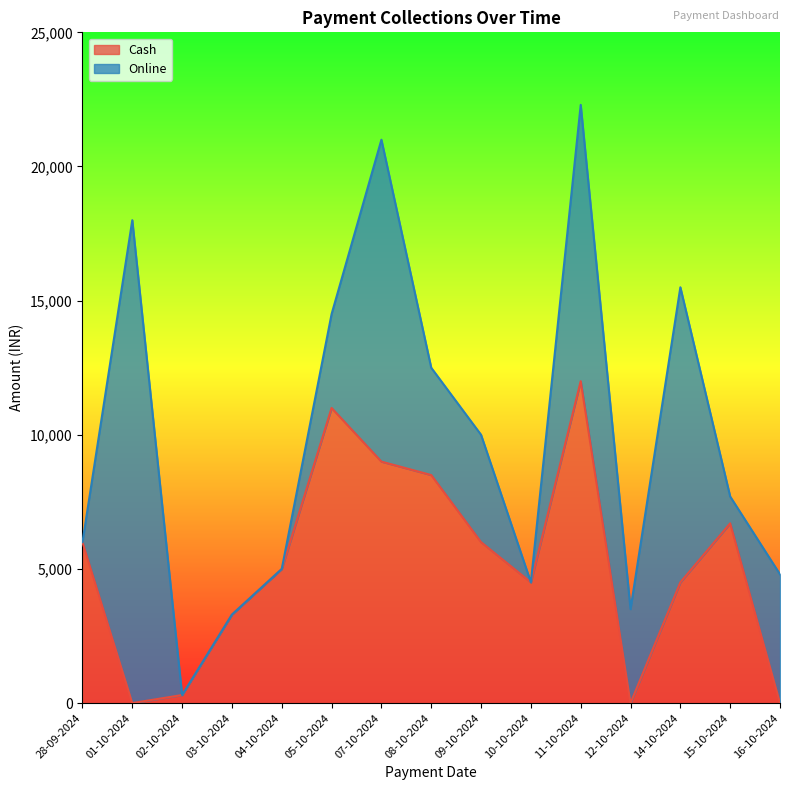

What is the label of the 10th point from the left?

10-10-2024